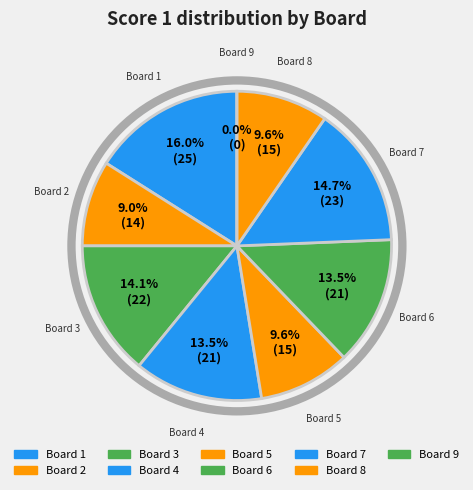

Which slice is the smallest?

9